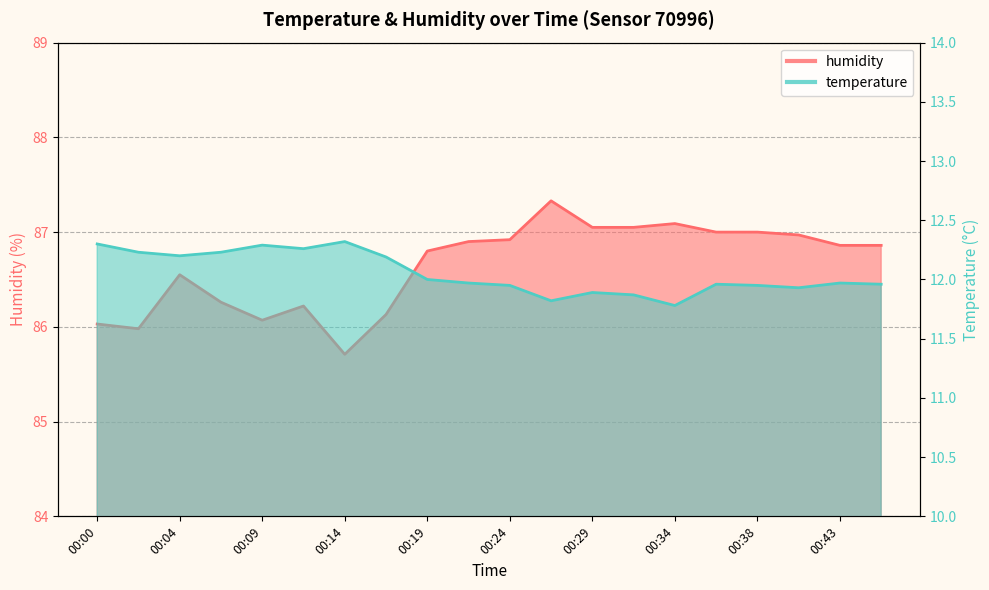

How many lines are shown in the chart?

2